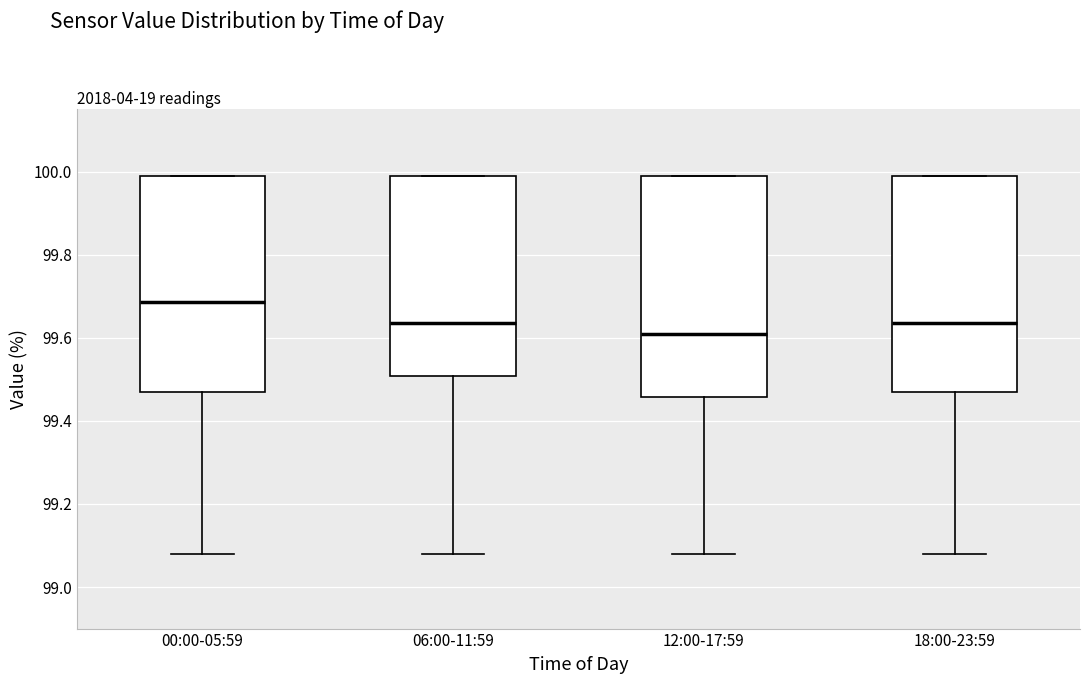

Reading left to right, read every box against the y-axis: the position of its median line, the range the box covers, and the ends of its whiskers. The values are not printed on the chart, so give them approximately, as read against the axis.

00:00-05:59: median 99.68, box 99.48 to 100.00, whiskers 99.08 to 100.00
06:00-11:59: median 99.64, box 99.50 to 100.00, whiskers 99.08 to 100.00
12:00-17:59: median 99.62, box 99.46 to 100.00, whiskers 99.08 to 100.00
18:00-23:59: median 99.64, box 99.48 to 100.00, whiskers 99.08 to 100.00